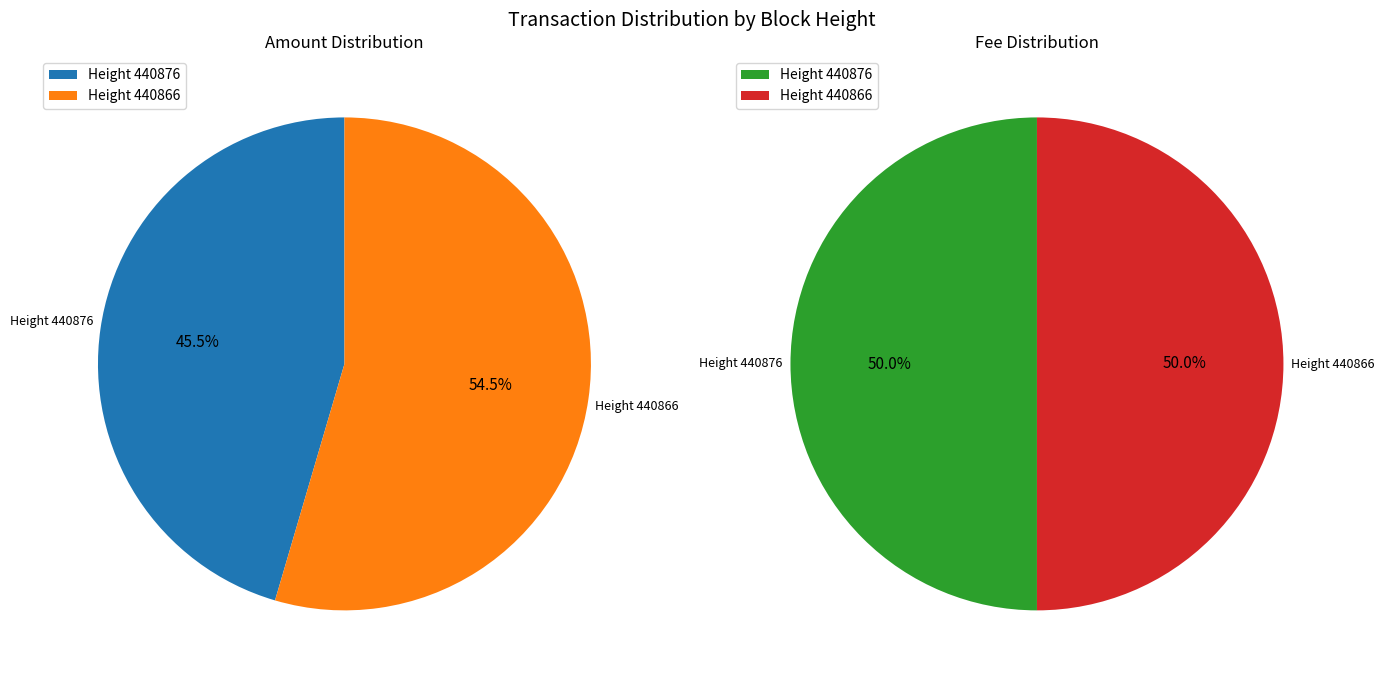

What percentage is the 440866 slice, to the nearest percent?

50%